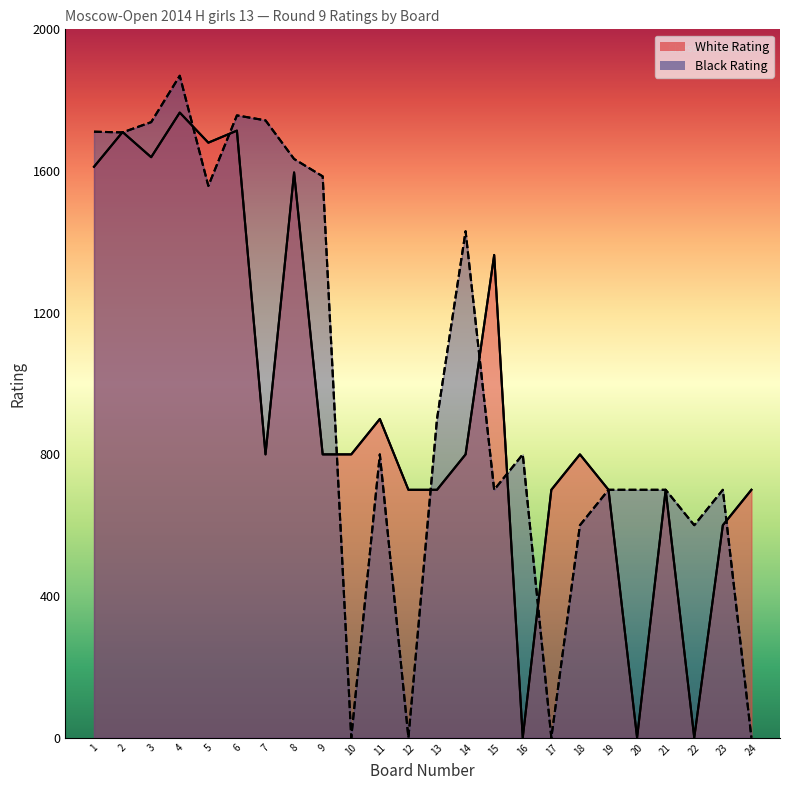

Where does the White Rating series first go above 800?

1